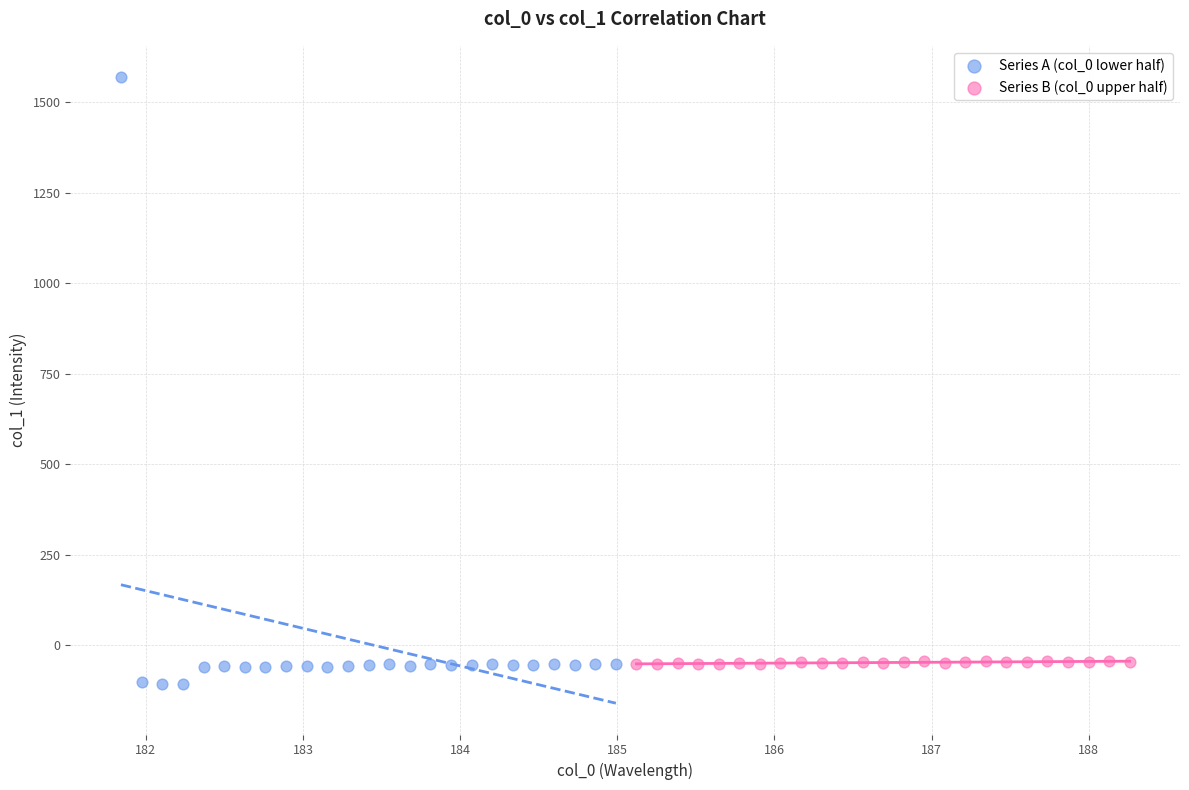

Which series has the largest Y range (max minus min)?

Series A (col_0 lower half)